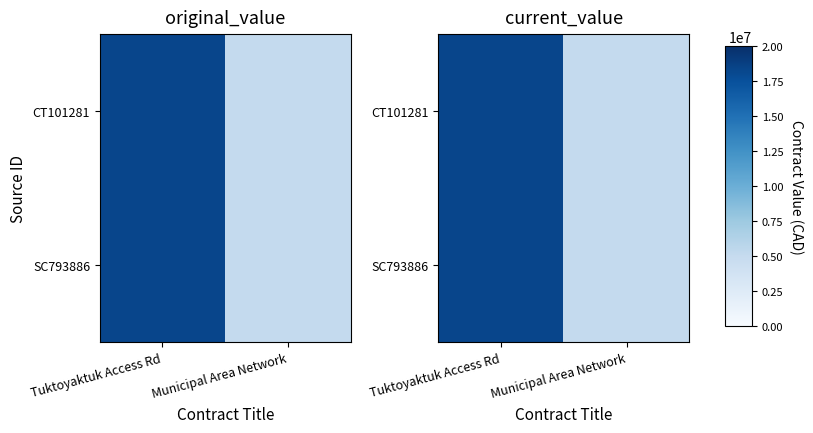

Which label corresponds to the smallest value in the chart?

Municipal Area Network